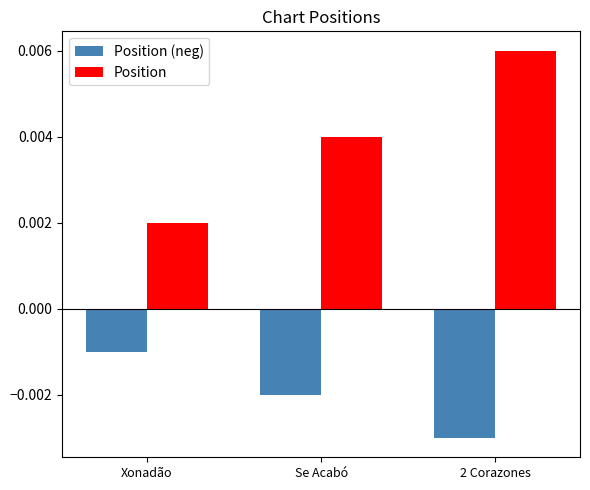

Which series has the widest spread of values?

Position